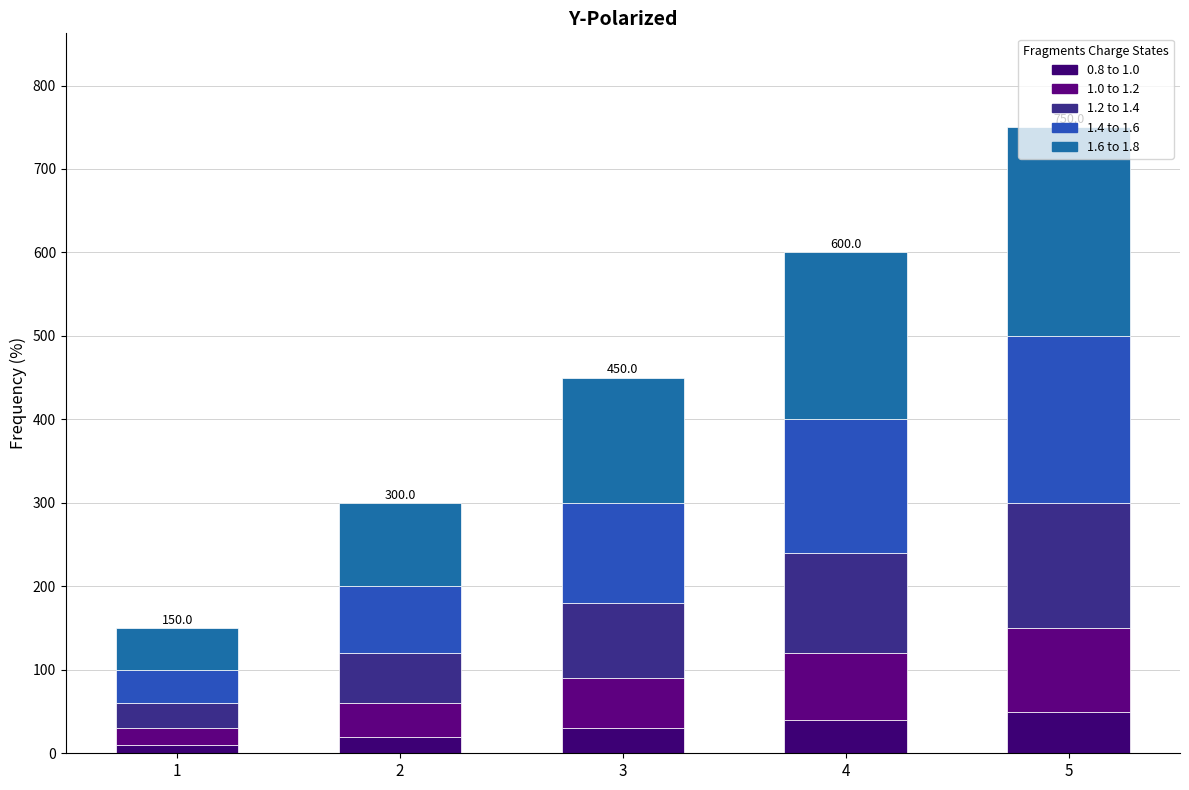

Count the number of data series in this chart.

5